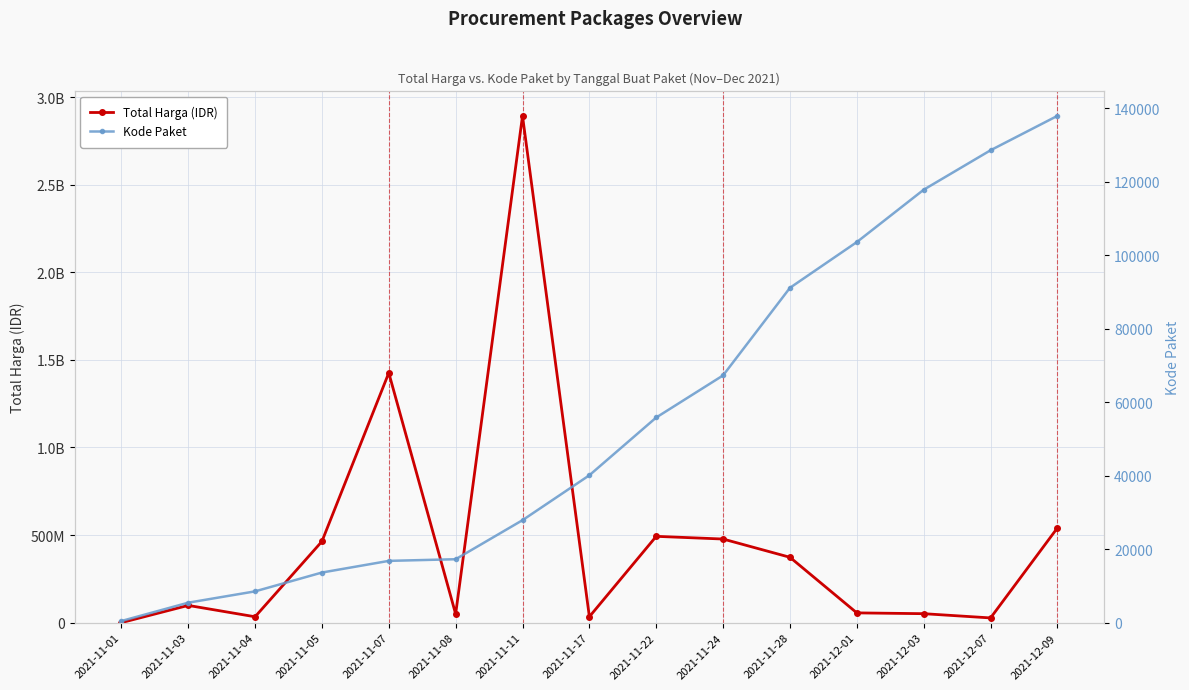

Which series has the widest spread of values?

Total Harga (IDR)